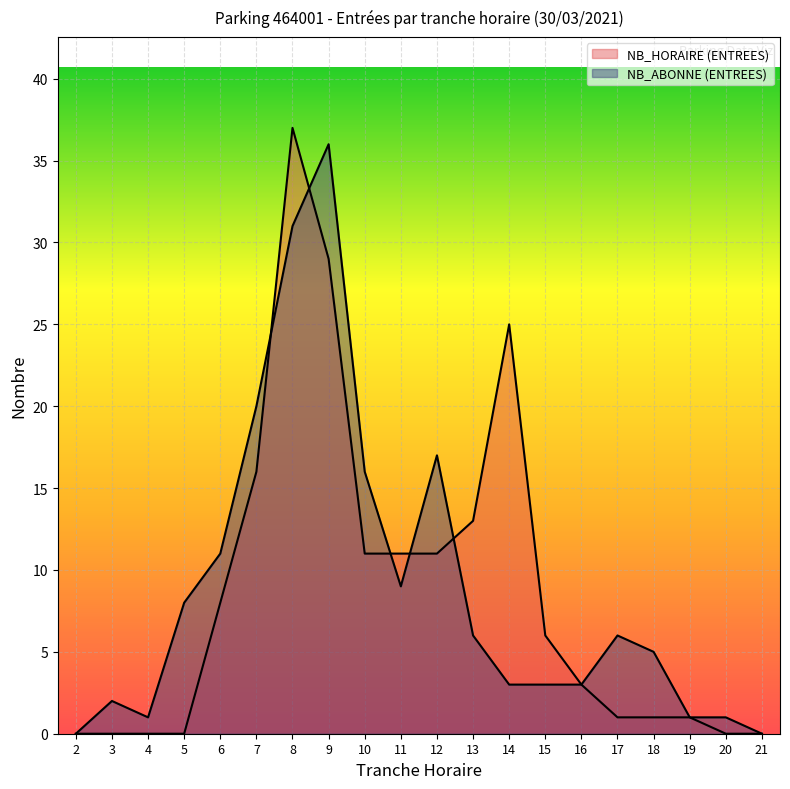

What is the sum of all NB_ABONNE (ENTREES) values?

179